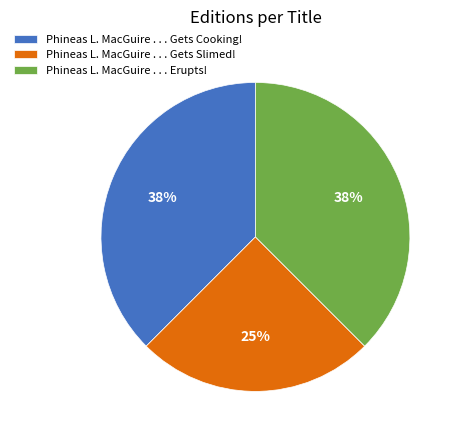

Combined, do Phineas L. MacGuire . . . Erupts! and Phineas L. MacGuire . . . Gets Slimed! account for over 50%?

Yes